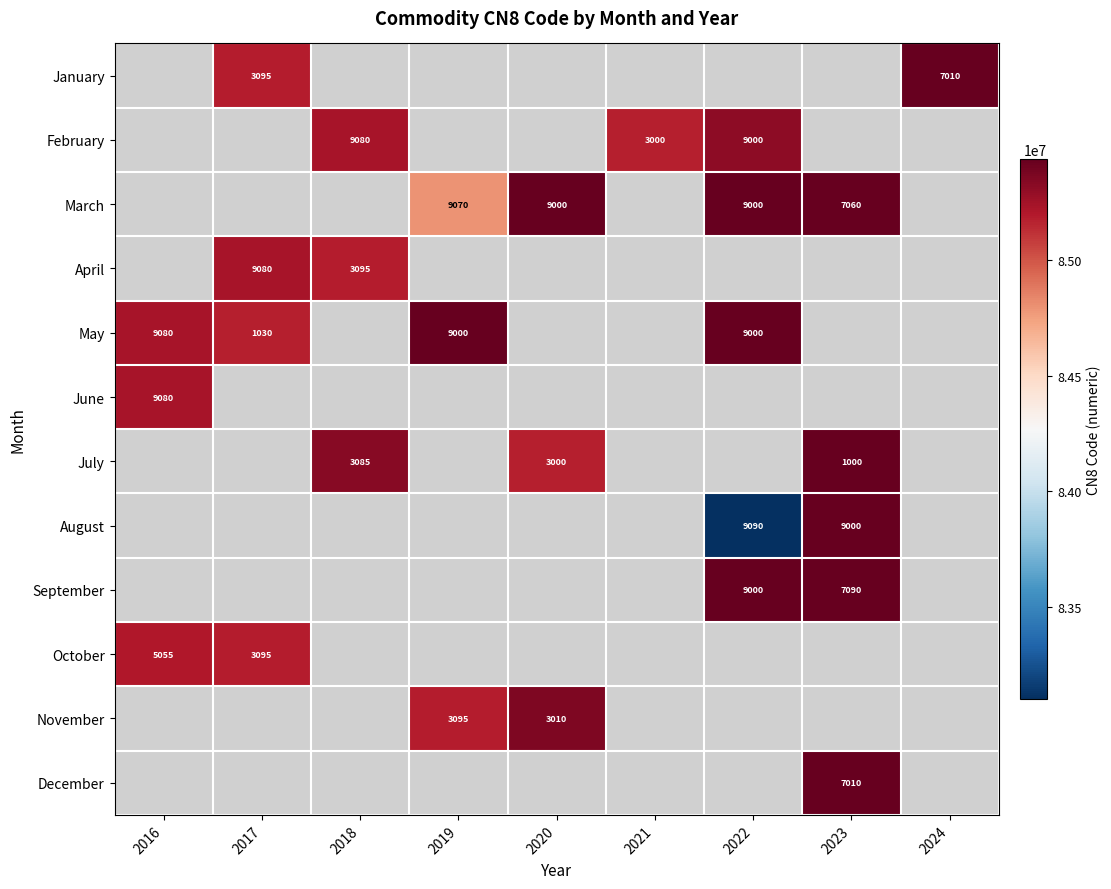

What is the minimum value shown in the chart?

83099090.0